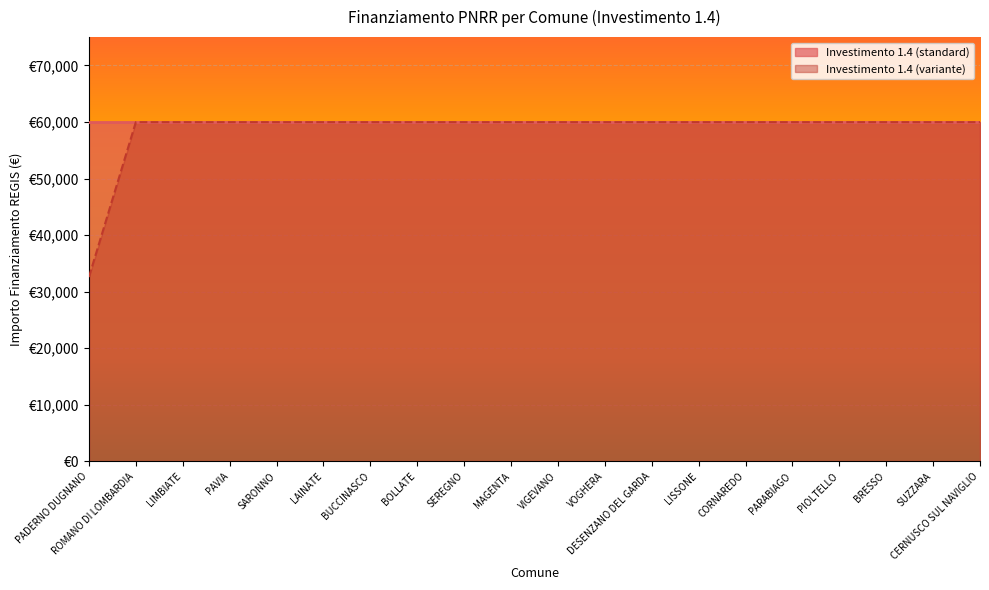

What are all the series names shown in the legend?

Investimento 1.4 (standard), Investimento 1.4 (variante)